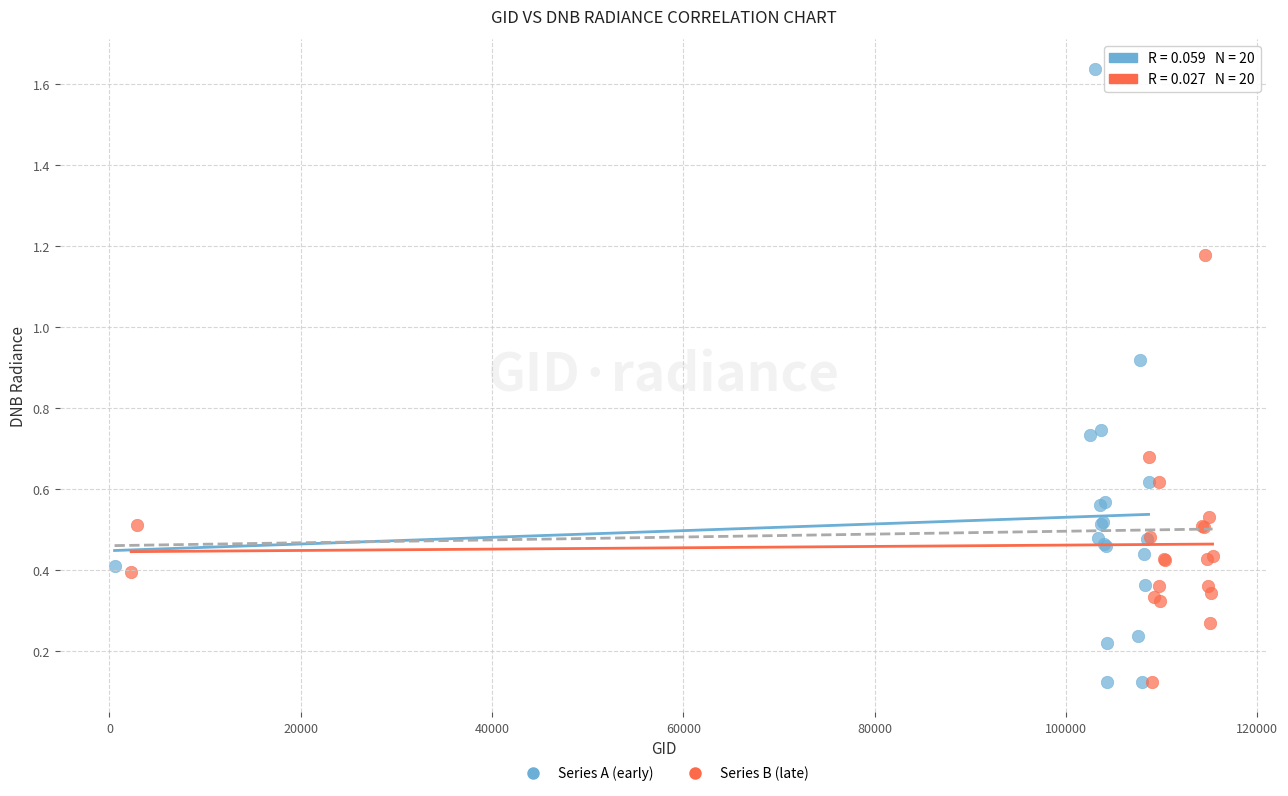

Which series has the widest spread of Y values?

Series A (early)